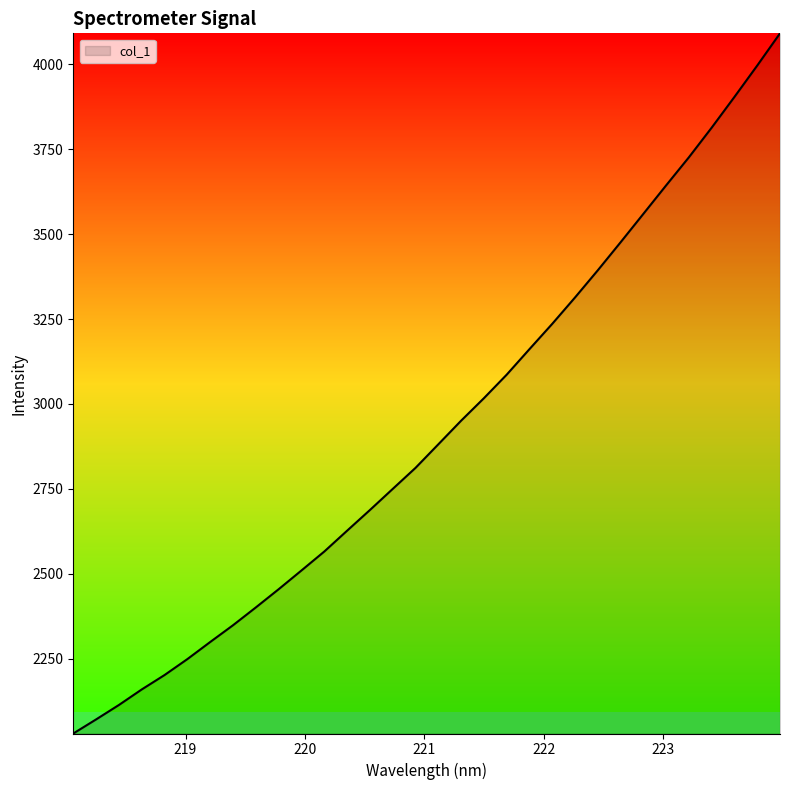

What is the maximum value shown in the chart?

4091.7